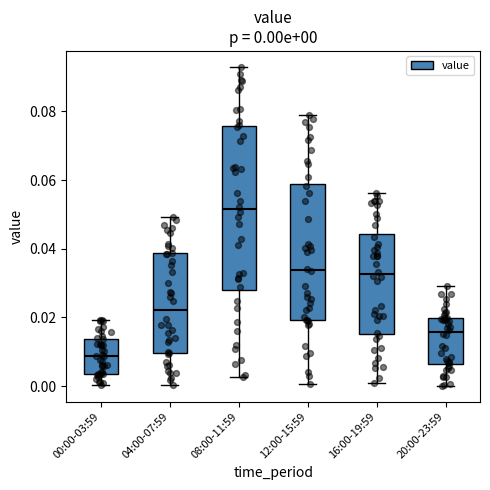

Which box is the tallest, from its lower edge to its upper edge?

08:00-11:59